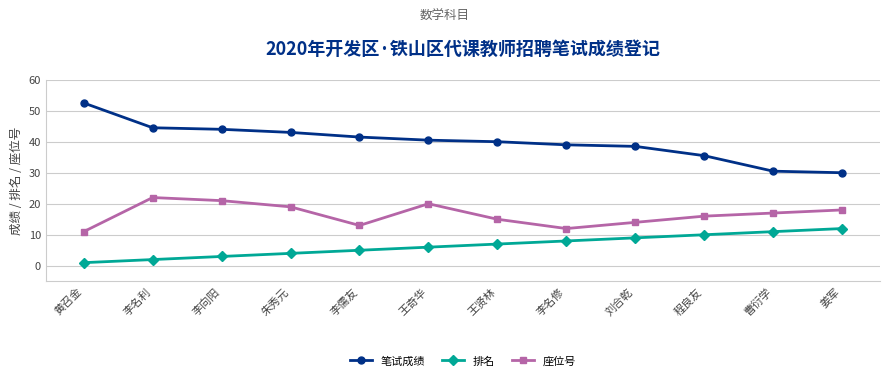

Read the 座位号 value at 朱秀元.

19.0